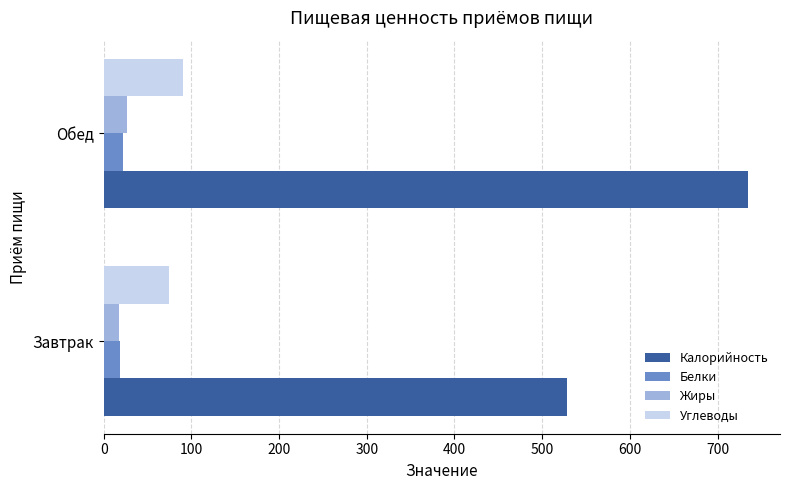

At which category is the sum across all series the highest?

Обед